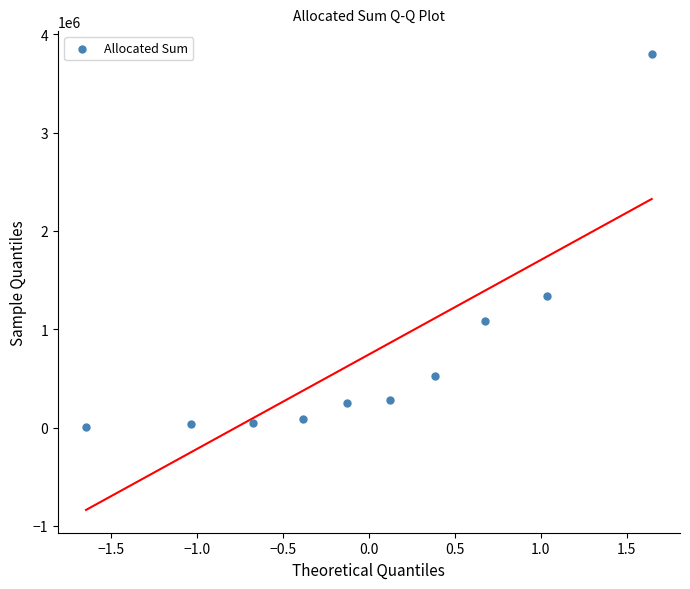

What Y value in the scatter plot is closest to 1902350?

1335510